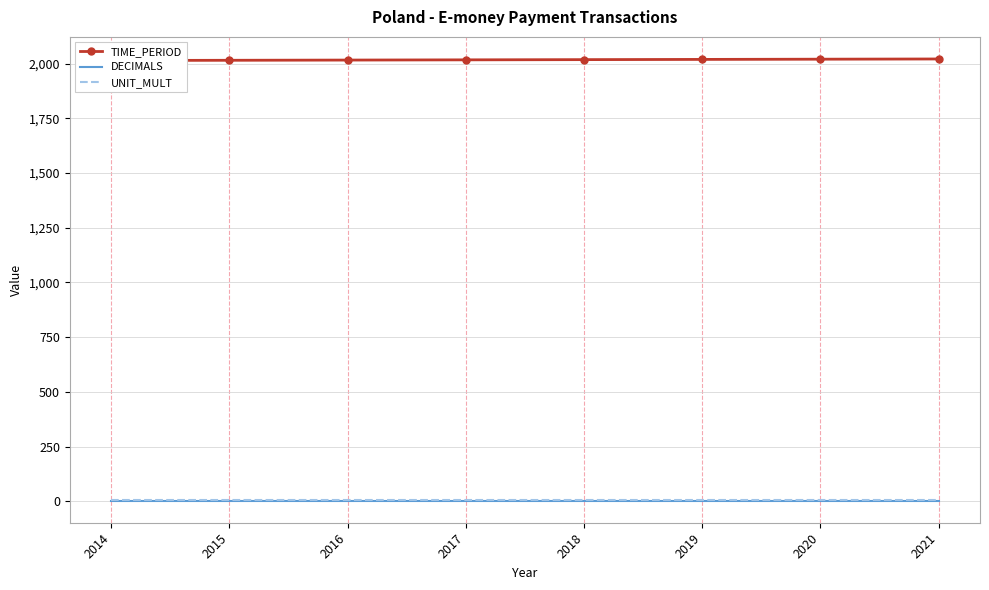

Which series has the largest total across all categories?

TIME_PERIOD